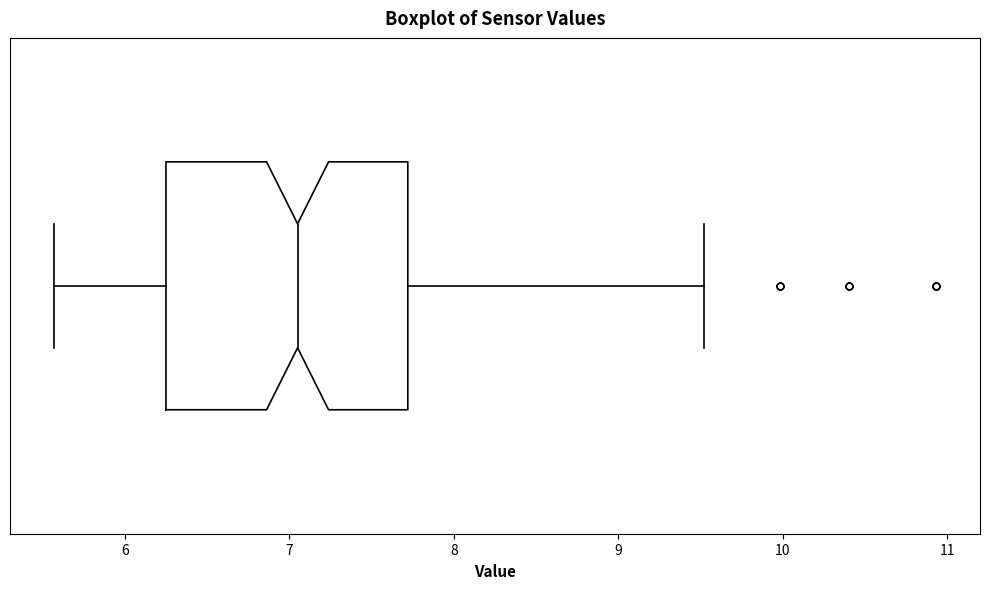

Transcribe this box plot: give where the median line is, the range the box spans, and where the two whiskers end, as read against the x-axis. The values are not printed on the chart, so give them approximately, as read against the axis.

median 7.1, box 6.3 to 7.7, whiskers 5.6 to 9.5